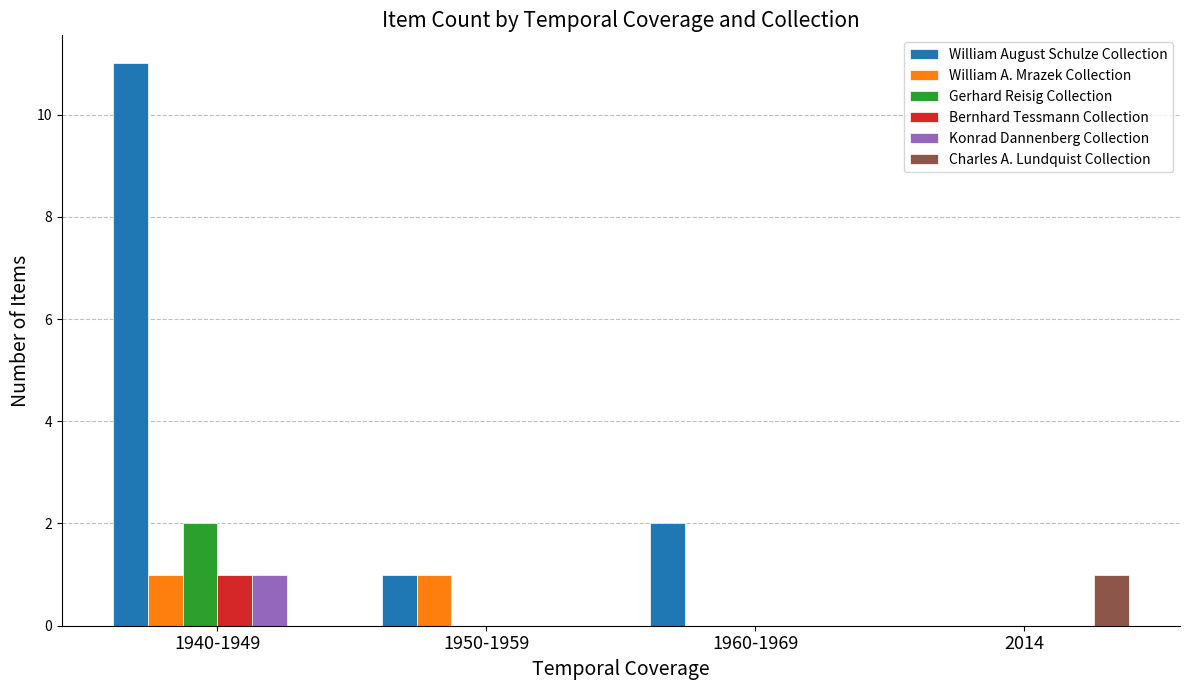

The Konrad Dannenberg Collection series shows 0 at 1960-1969. True or false?

True